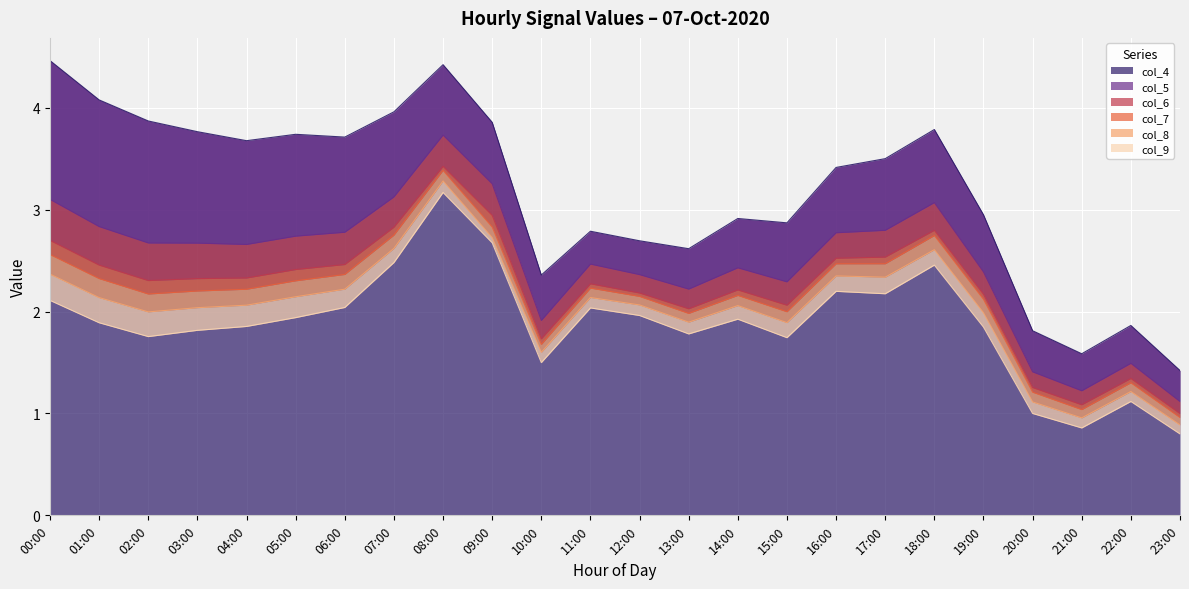

True or false: col_8 has more than 0 points higher than both neighbors.

True